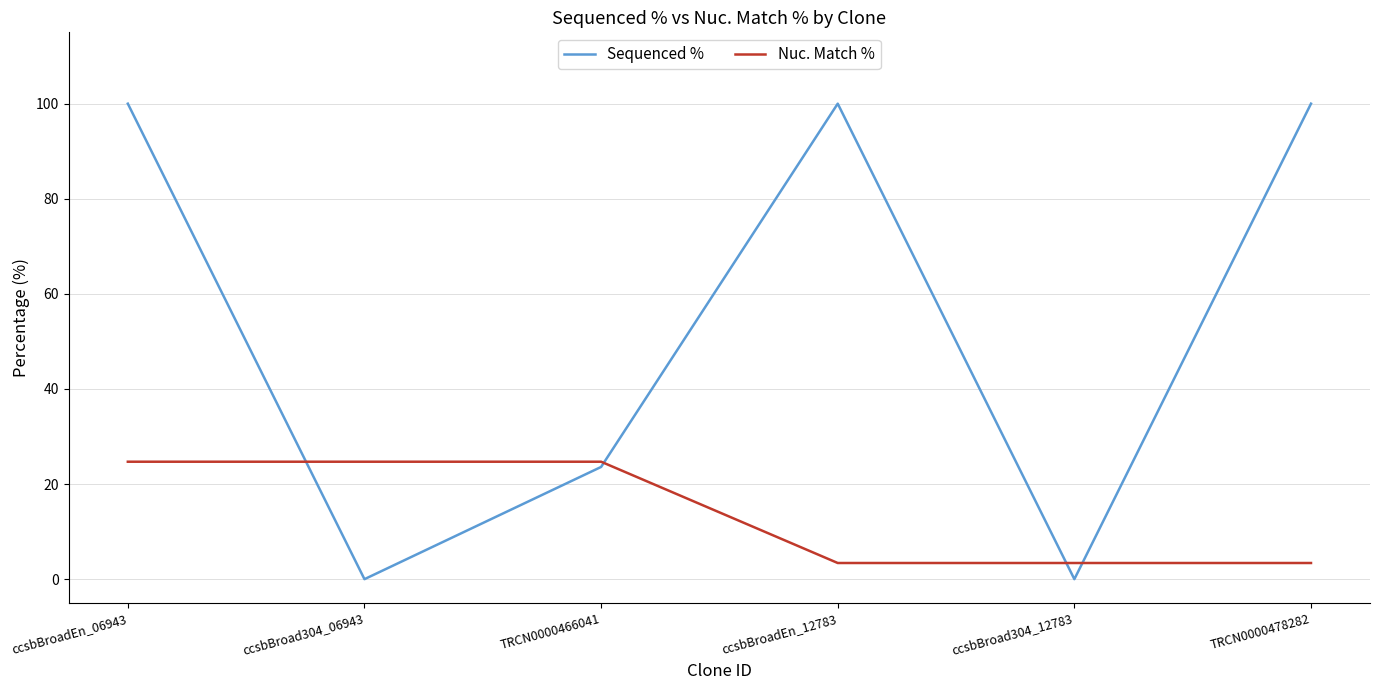

How many values in the Sequenced % series are below 100?

3